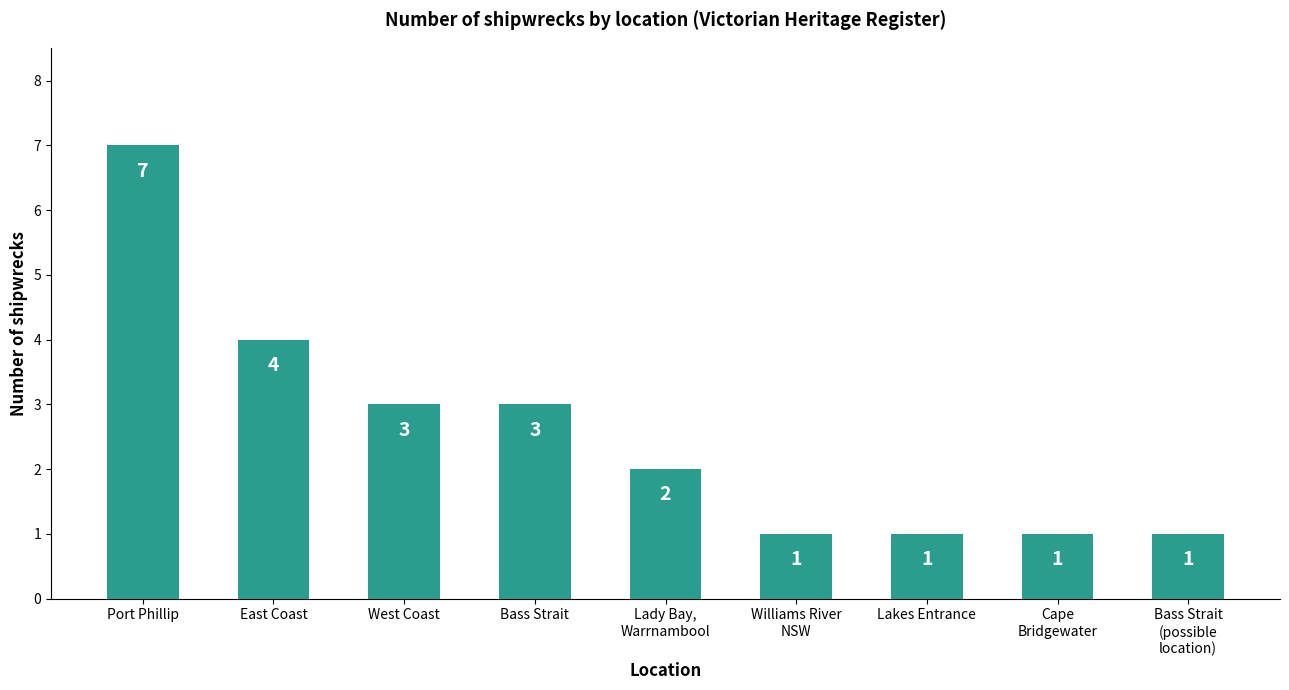

What is the label of the 2nd bar from the right?

Cape
Bridgewater